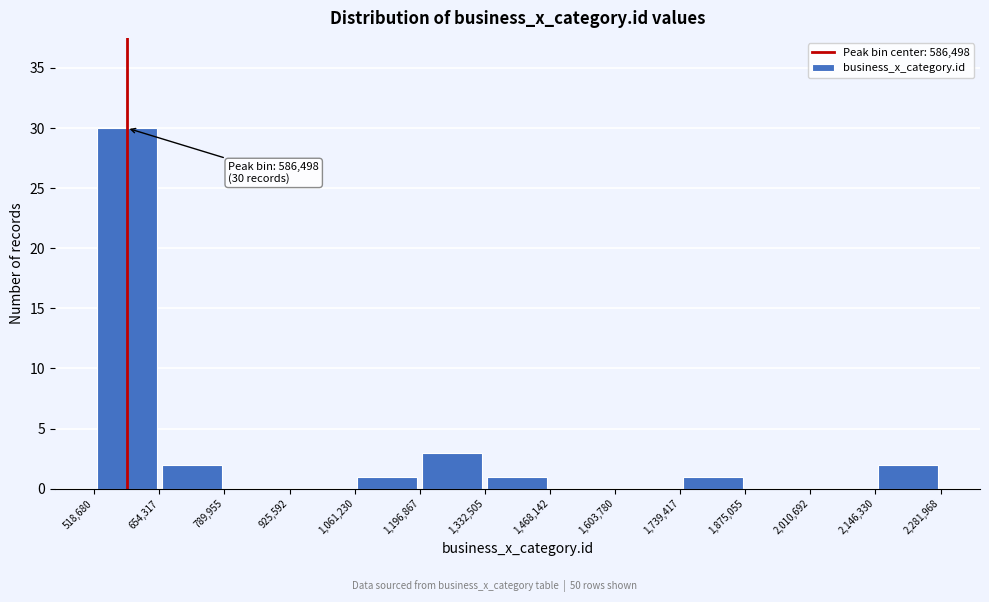

Which range on the x-axis has the tallest bar?

518,680 to 654,317